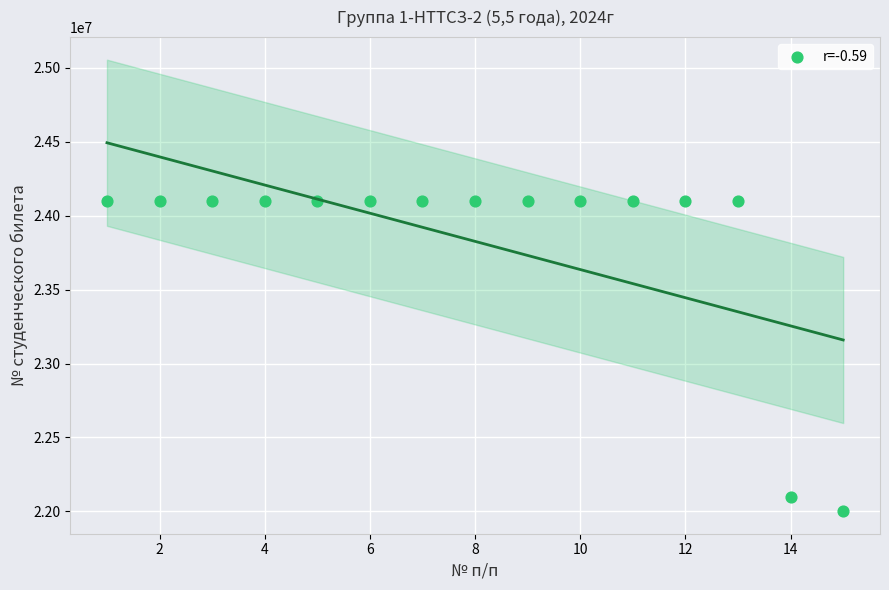

What Y value in the scatter plot is closest to 23050783?

22100389